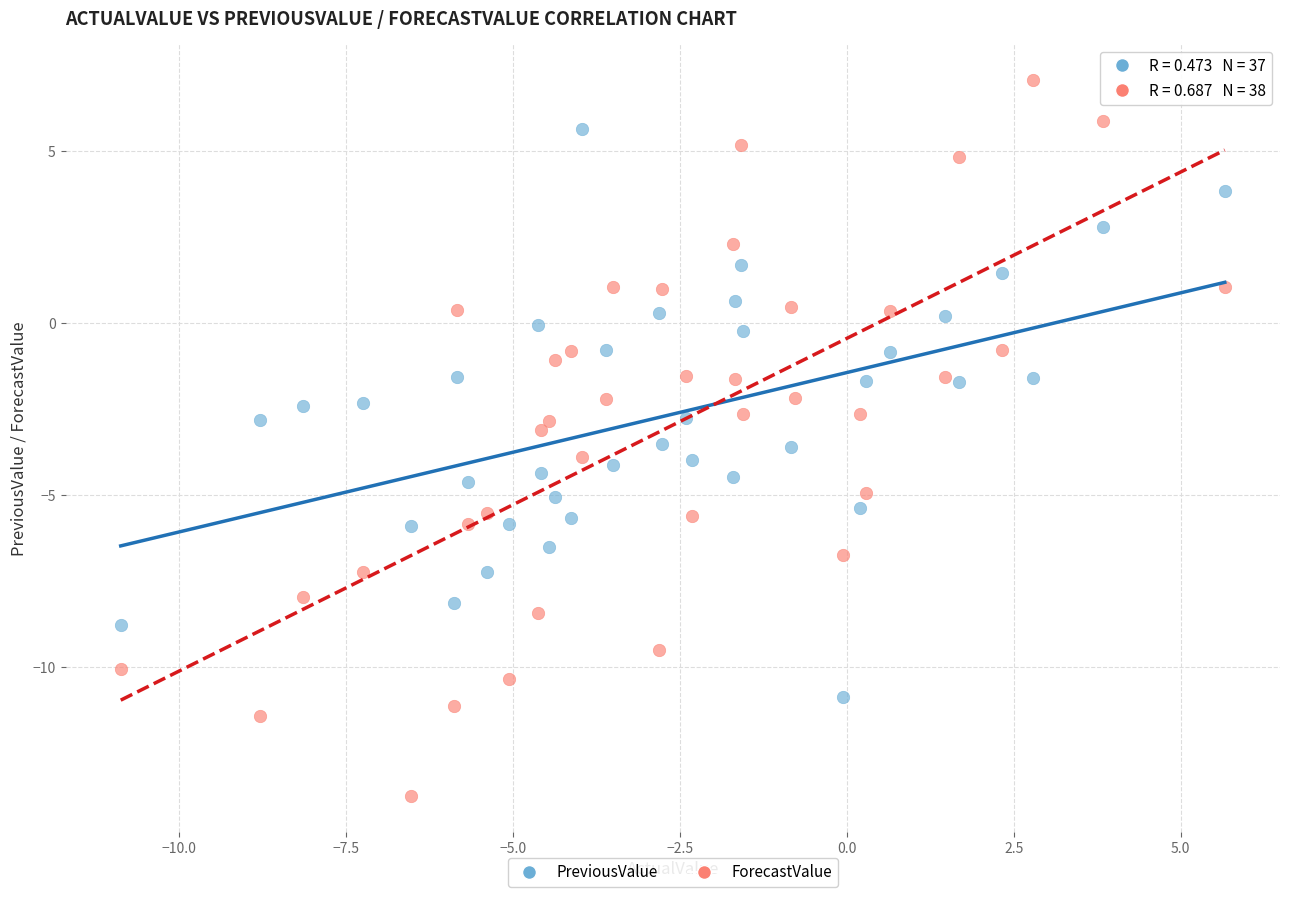

Which series reaches the minimum Y coordinate?

ForecastValue